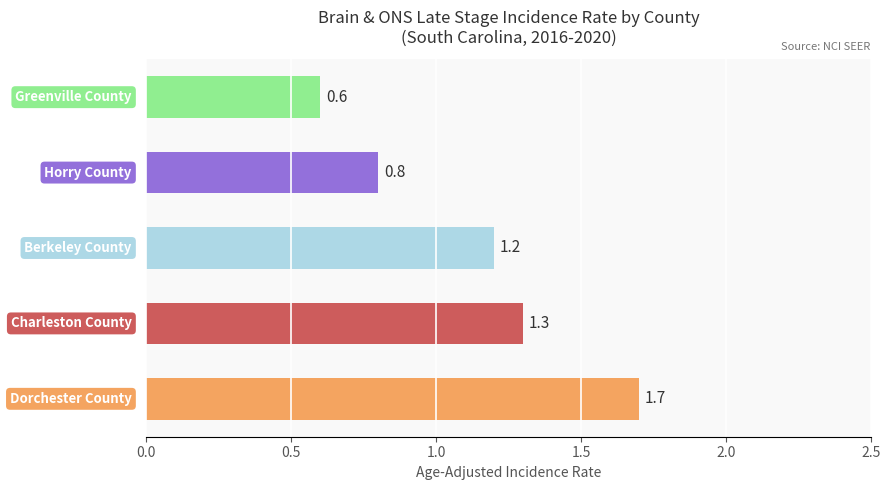

Reading bottom to top, what are all the values shown in this chart?

1.7	1.3	1.2	0.8	0.6